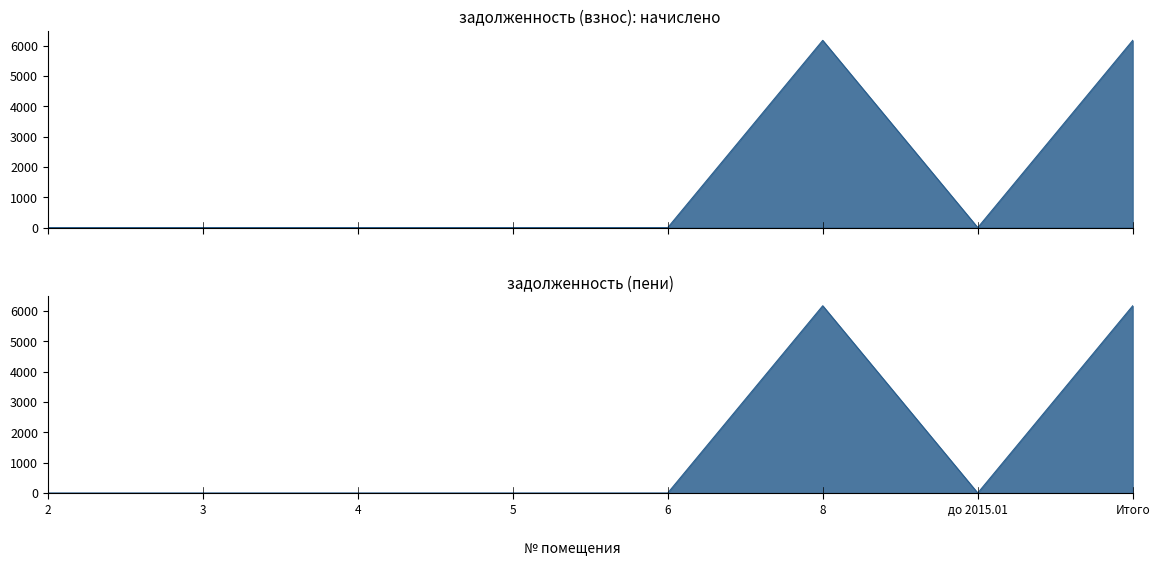

What are all the series names shown in the legend?

задолженность (взнос), задолженность (пени)